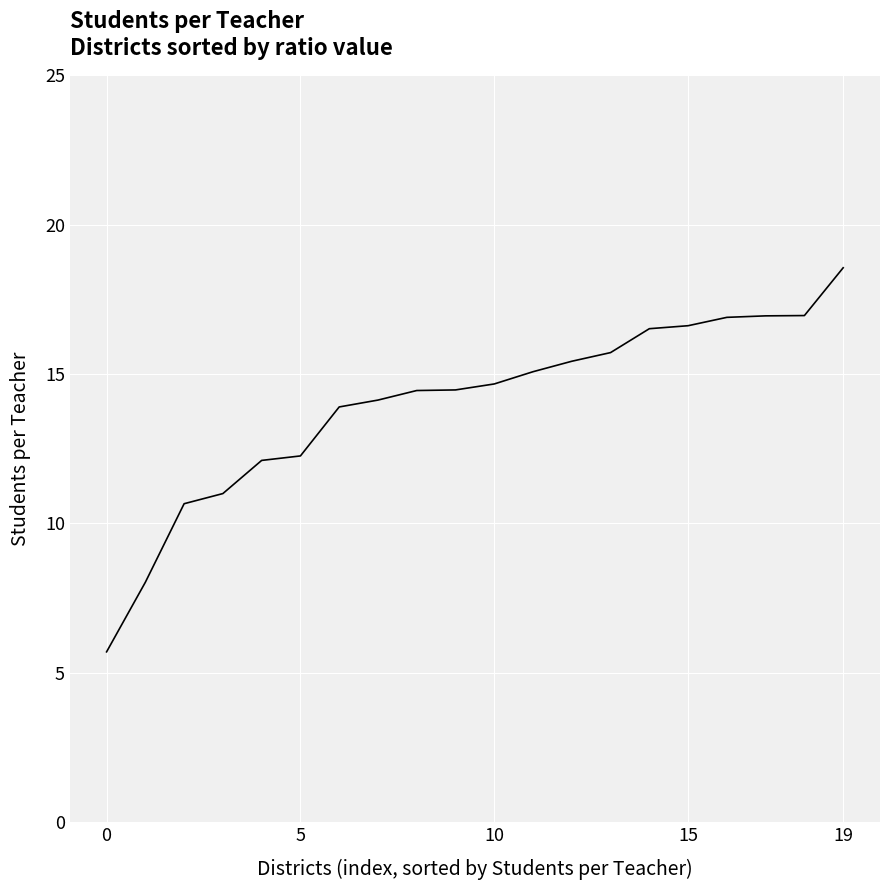

What is the smallest value displayed?

5.7